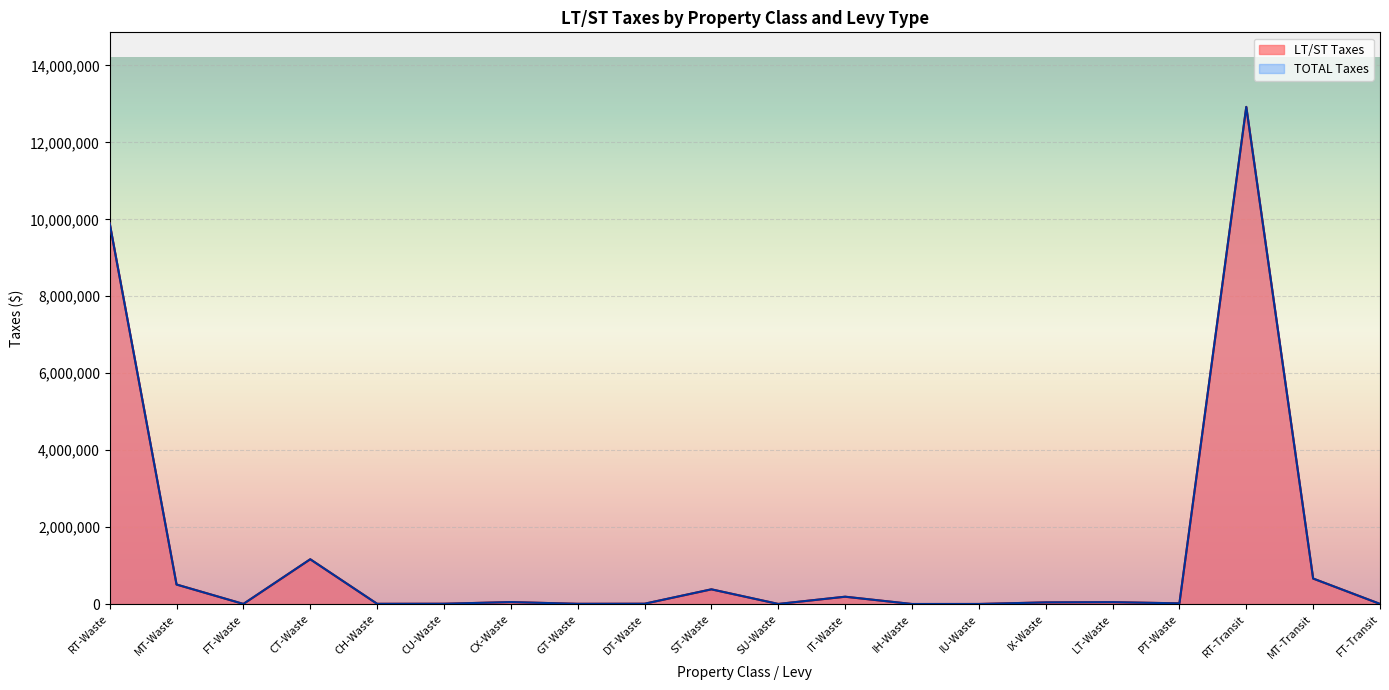

What are all the series names shown in the legend?

LT/ST Taxes, TOTAL Taxes